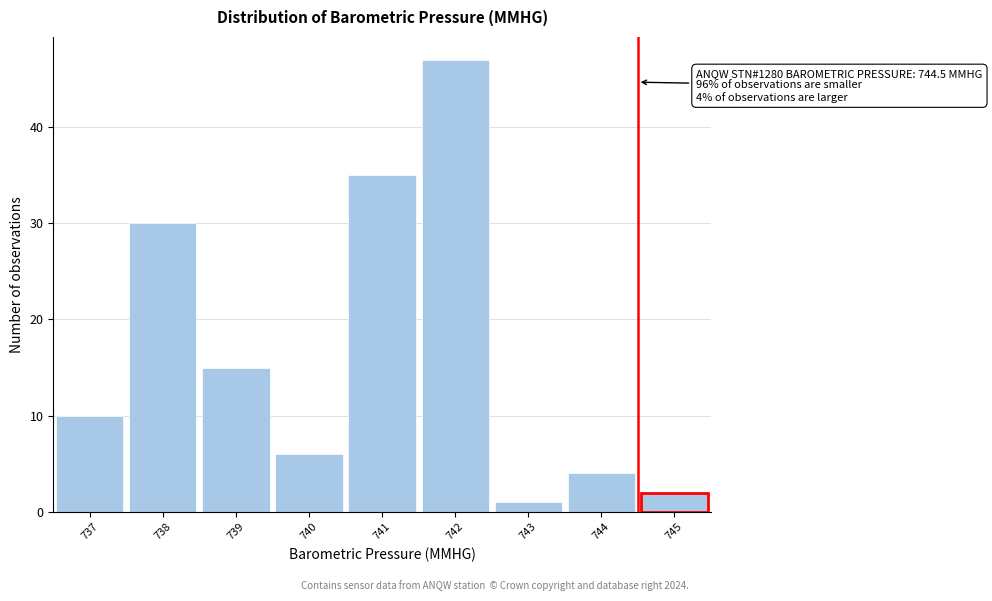

Over which range of the x-axis is the bar tallest?

741.5 to 742.5